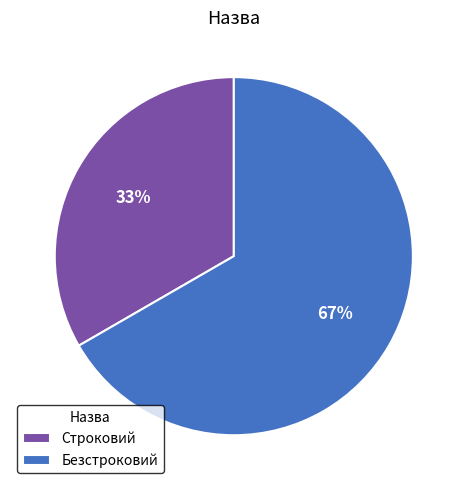

What is the majority slice?

Безстроковий